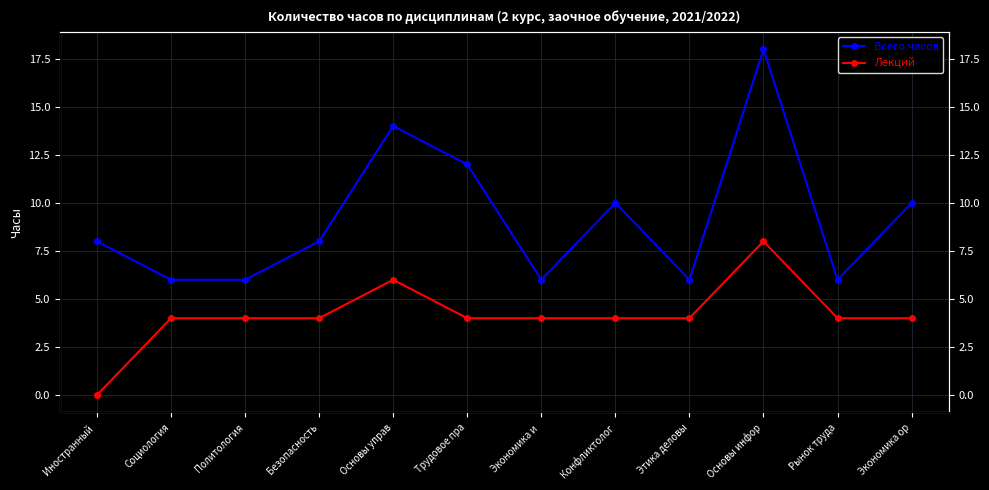

At which label does Всего часов first exceed 8?

Основы управ